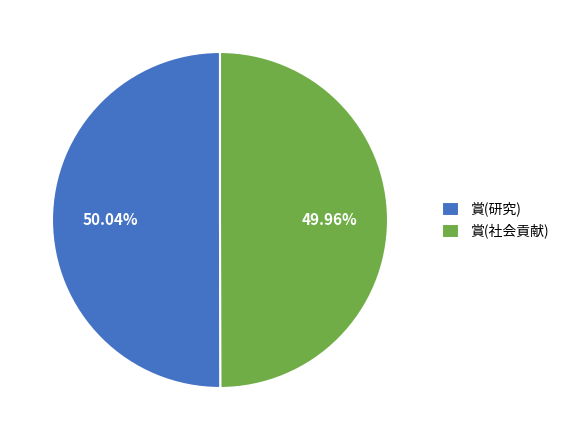

How many segments does this pie chart have?

2